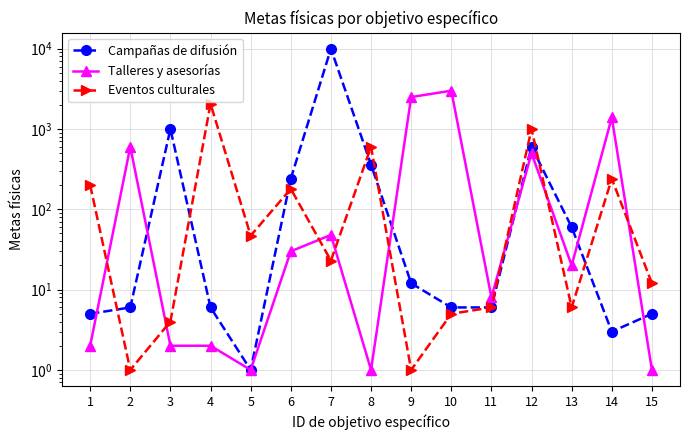

What is the difference between the highest and lowest values at 13?

54